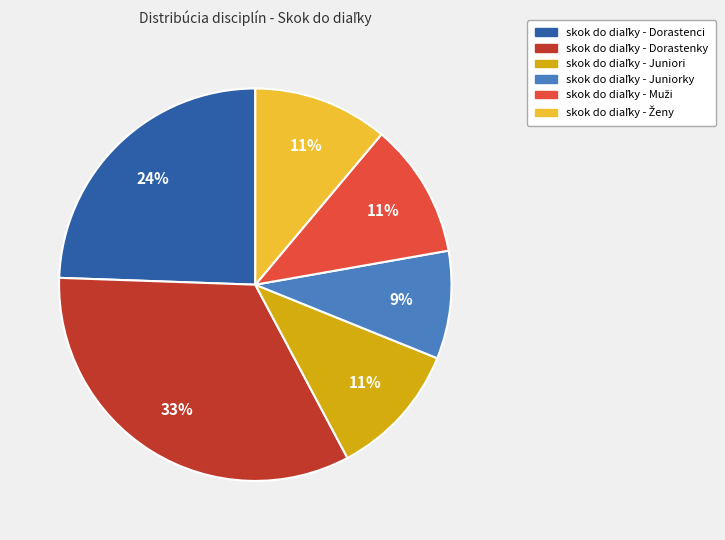

Does any single category account for the majority?

No